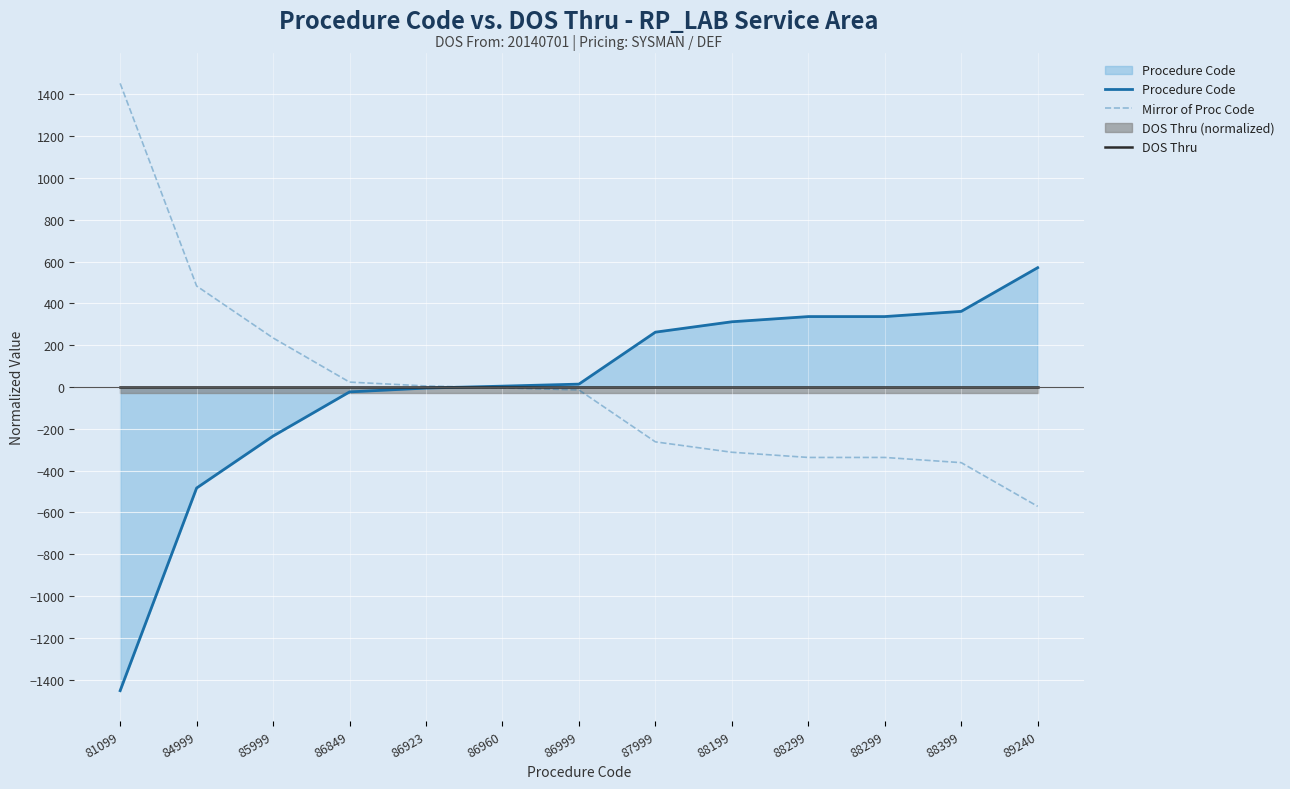

How many lines are shown in the chart?

3